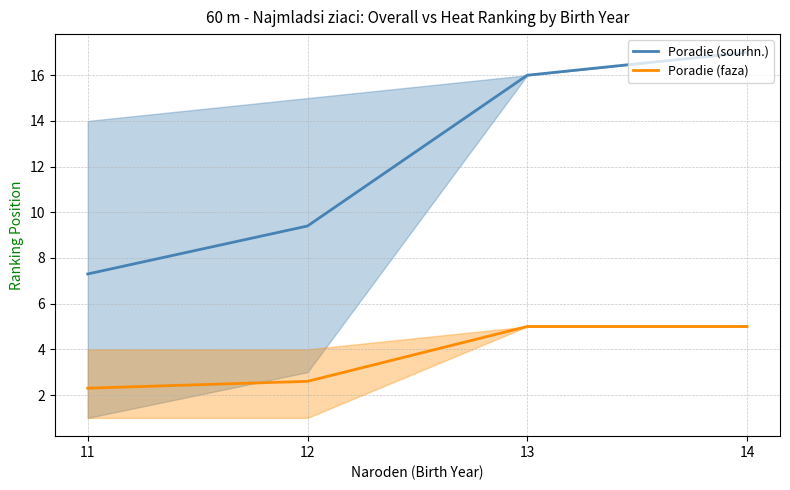

What is the minimum value for Poradie (faza)?

2.3